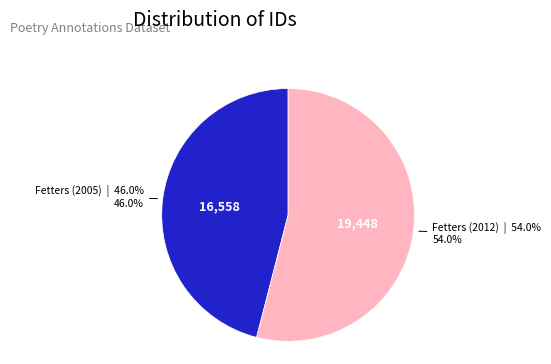

Is there any slice that represents more than half of the pie?

Yes